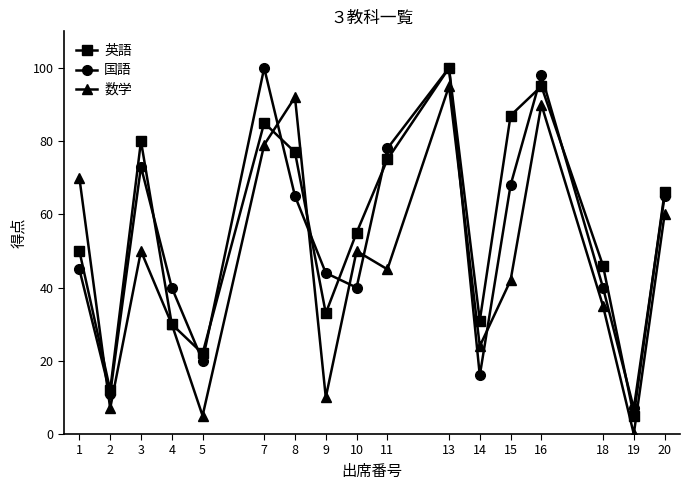

Reading right to left, list all the values displayed in this chart.

英語: 20=66	19=5	18=46	16=95	15=87	14=31	13=100	11=75	10=55	9=33	8=77	7=85	5=22	4=30	3=80	2=12	1=50
国語: 20=65	19=7	18=40	16=98	15=68	14=16	13=100	11=78	10=40	9=44	8=65	7=100	5=20	4=40	3=73	2=11	1=45
数学: 20=60	19=0	18=35	16=90	15=42	14=24	13=95	11=45	10=50	9=10	8=92	7=79	5=5	4=30	3=50	2=7	1=70